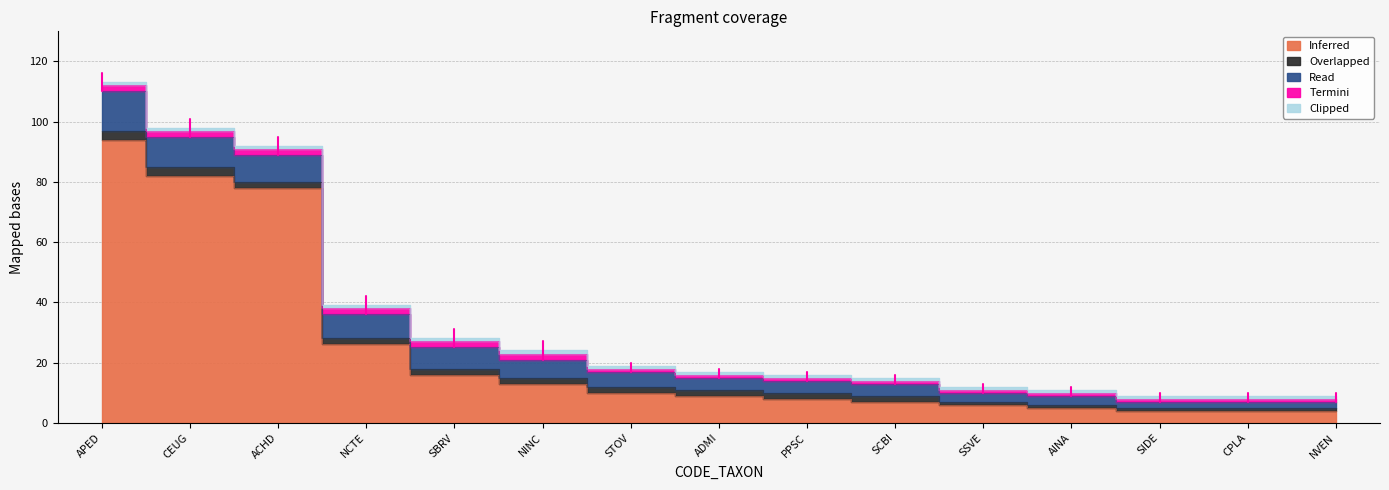

What is the label of the 1st point from the right?

NVEN